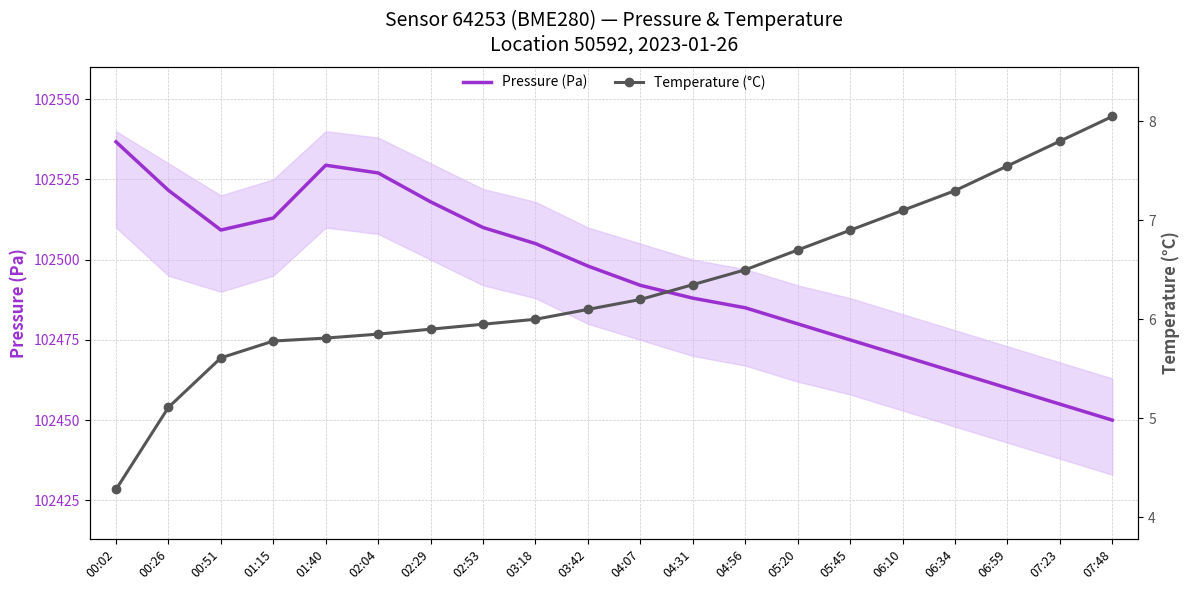

Which series has the widest spread of values?

Pressure (Pa)